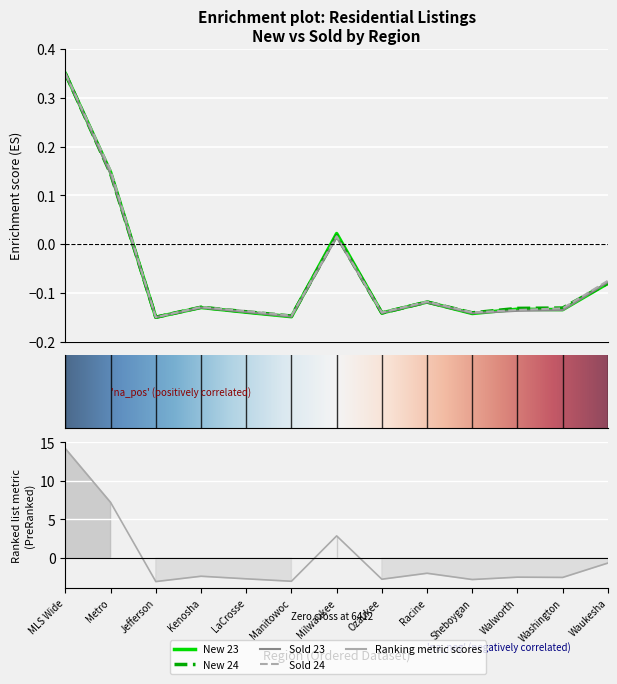

At which label does Sold 24 first exceed 0?

MLS Wide